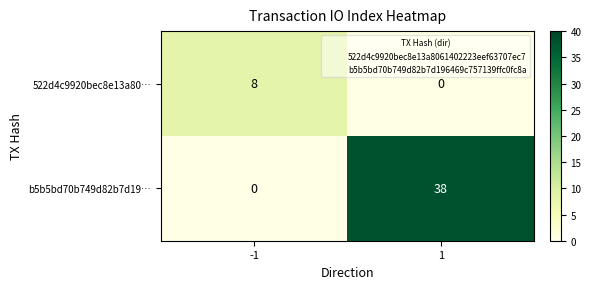

What is the difference between the highest and lowest values at -1?

8